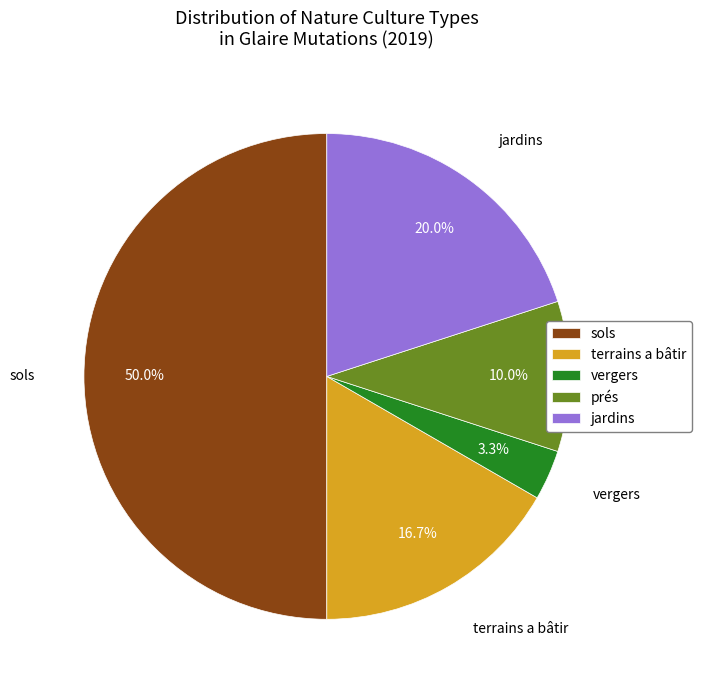

What percentage is the terrains a bâtir slice, to the nearest percent?

17%